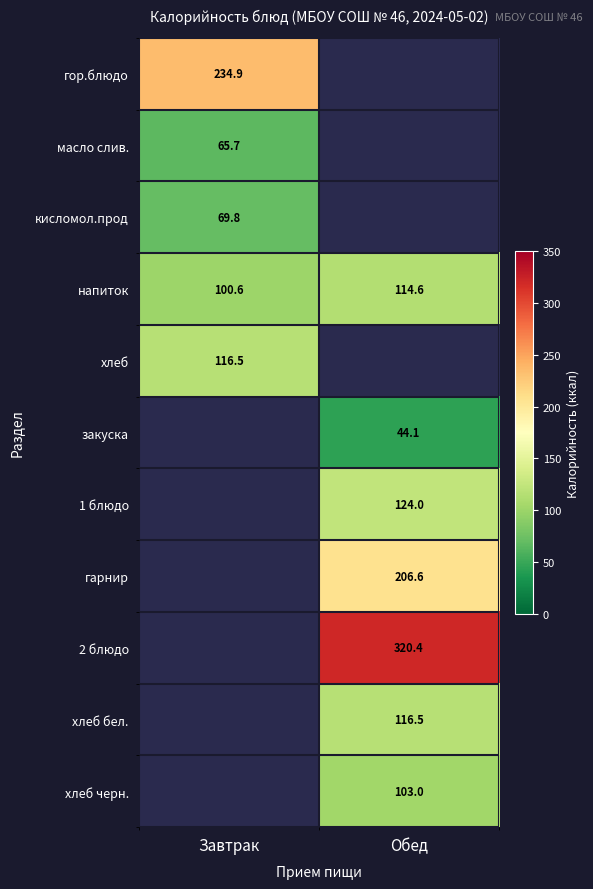

The value of хлеб бел. at Обед is 116.5. True or false?

True